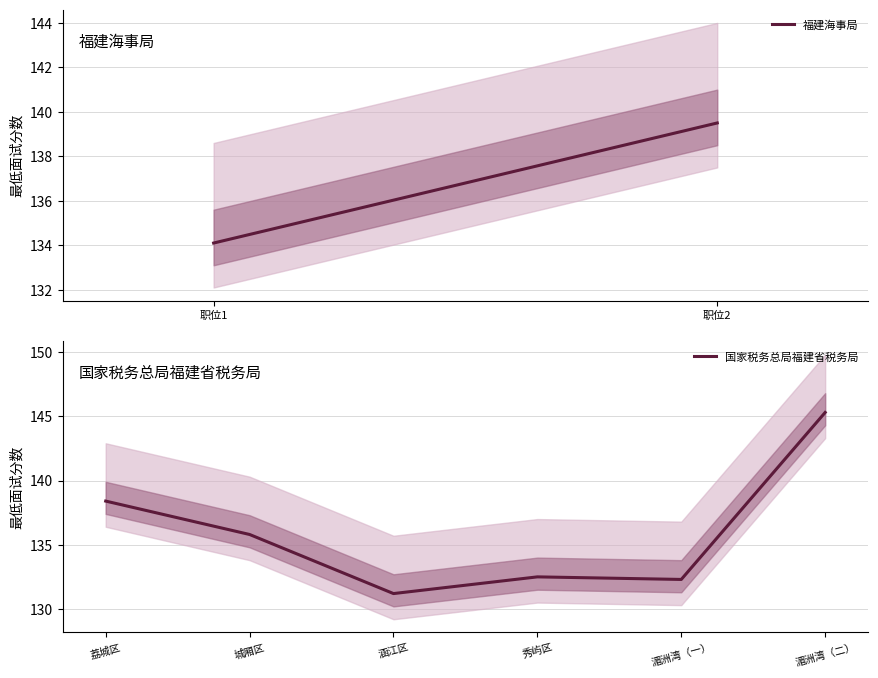

What is the average value?

135.9